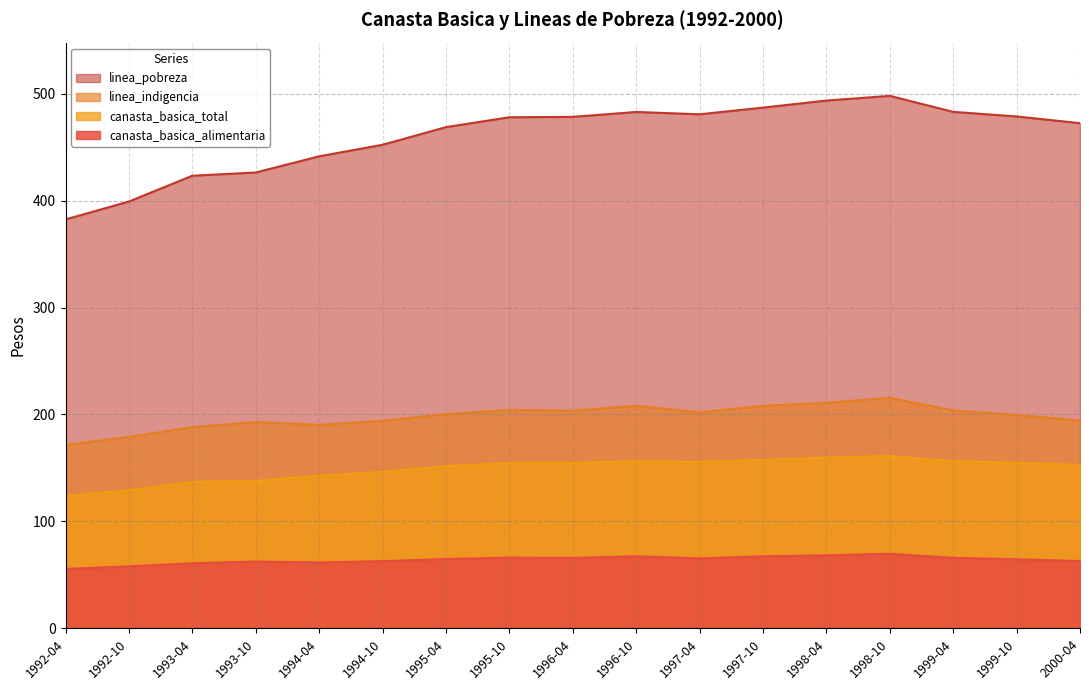

What position from the left is 1995-10?

8